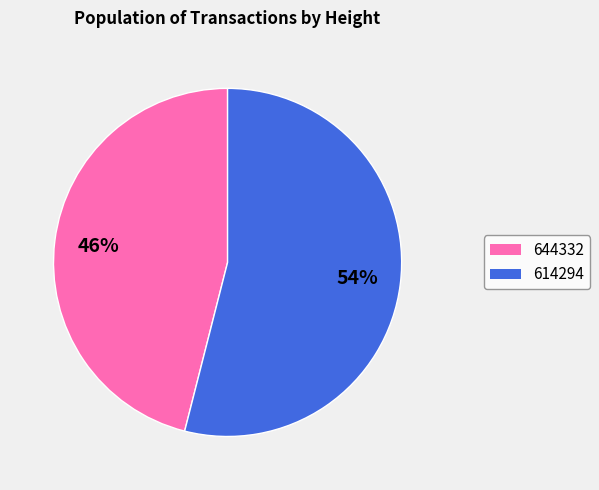

Do 614294 and 644332 together represent more than half of the pie?

Yes